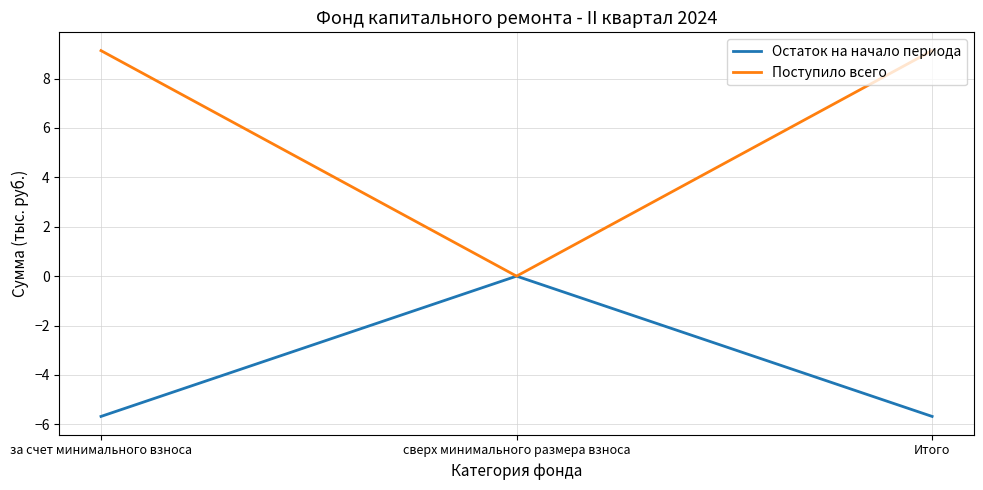

Read the Поступило всего value at Итого.

9.1